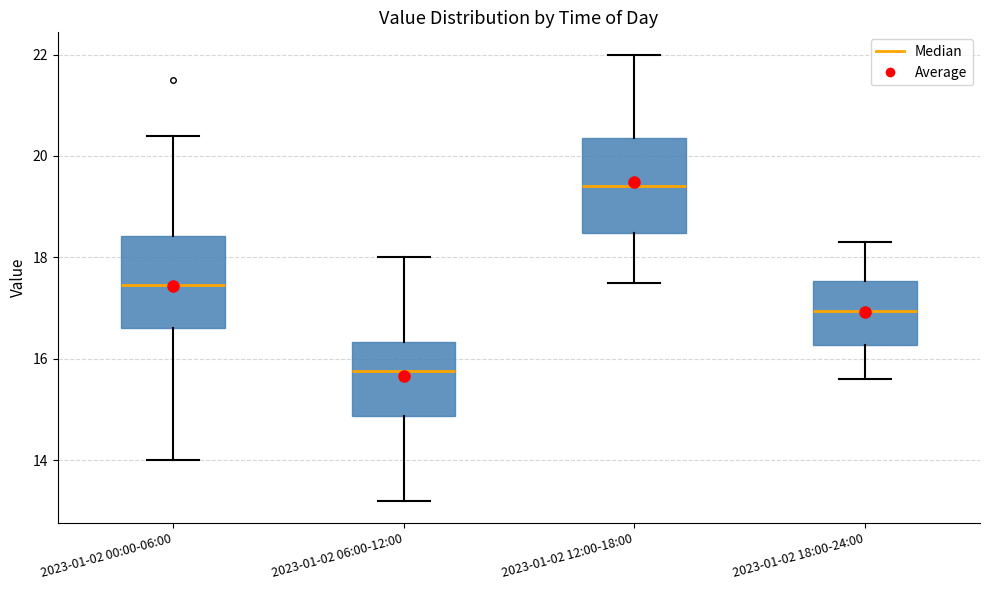

Where is the lower edge of the box for 2023-01-02 06:00-12:00 on the y-axis? The values are not printed on the chart, so give them approximately, as read against the axis.

14.8